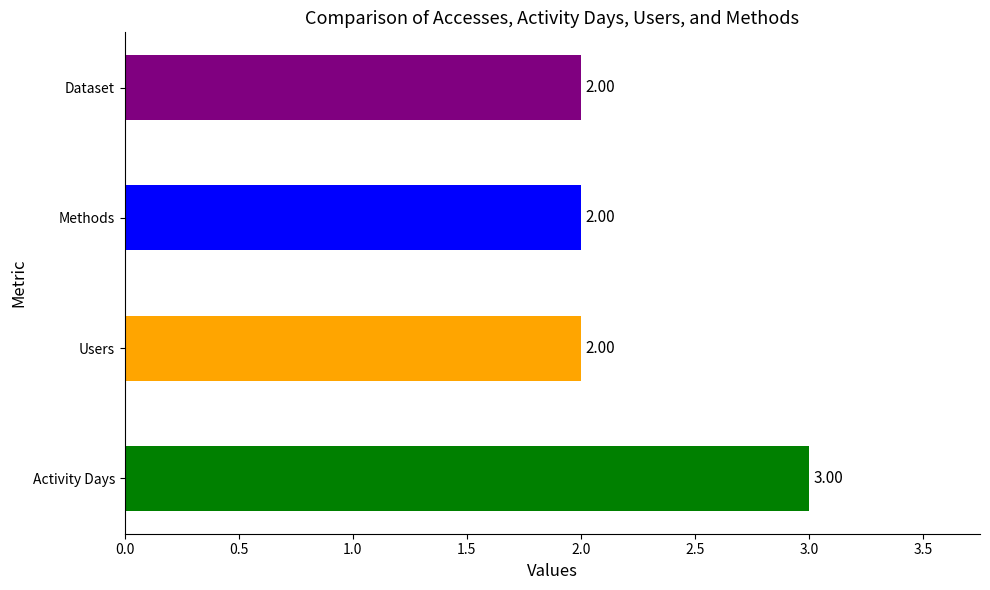

What is the ratio of the value at Users to the value at Activity Days?

0.7